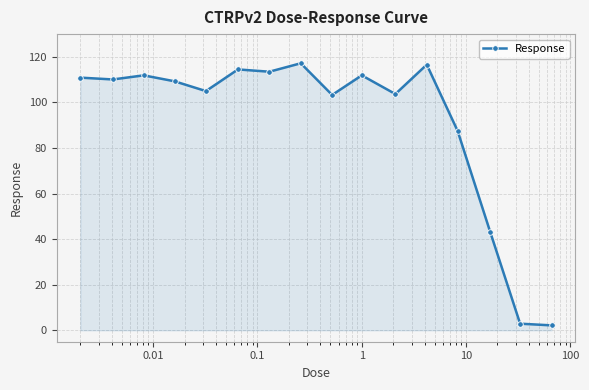

True or false: there are more than 1 points higher than both neighbors.

True